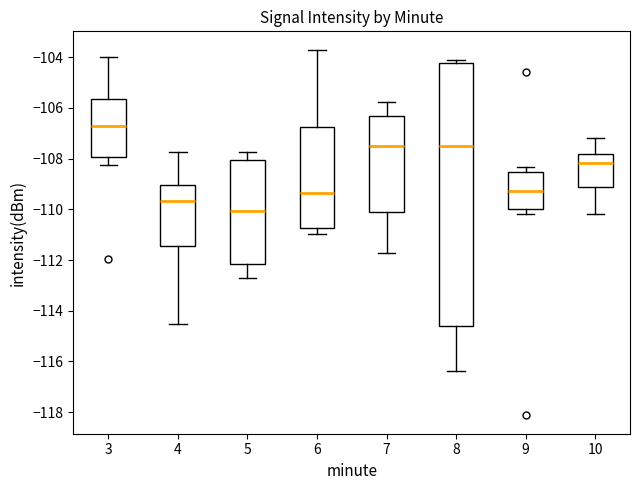

Reading left to right, read every box against the y-axis: the position of its median line, the range the box covers, and the ends of its whiskers. The values are not printed on the chart, so give them approximately, as read against the axis.

3: median -106.8, box -108.0 to -105.6, whiskers -108.2 to -104.0
4: median -109.6, box -111.4 to -109.0, whiskers -114.6 to -107.8
5: median -110.0, box -112.2 to -108.0, whiskers -112.6 to -107.8
6: median -109.4, box -110.8 to -106.8, whiskers -111.0 to -103.8
7: median -107.4, box -110.0 to -106.4, whiskers -111.8 to -105.8
8: median -107.4, box -114.6 to -104.2, whiskers -116.4 to -104.2 (just above the box's upper edge)
9: median -109.2, box -110.0 to -108.6, whiskers -110.2 to -108.4
10: median -108.2, box -109.2 to -107.8, whiskers -110.2 to -107.2